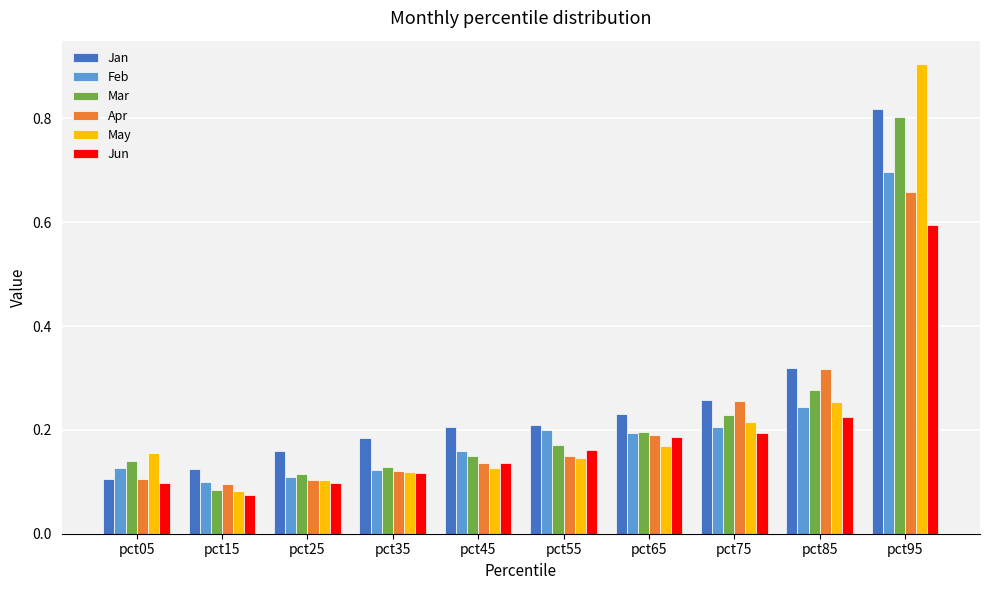

What is the difference between the maximum and minimum values in the Apr series?

0.6